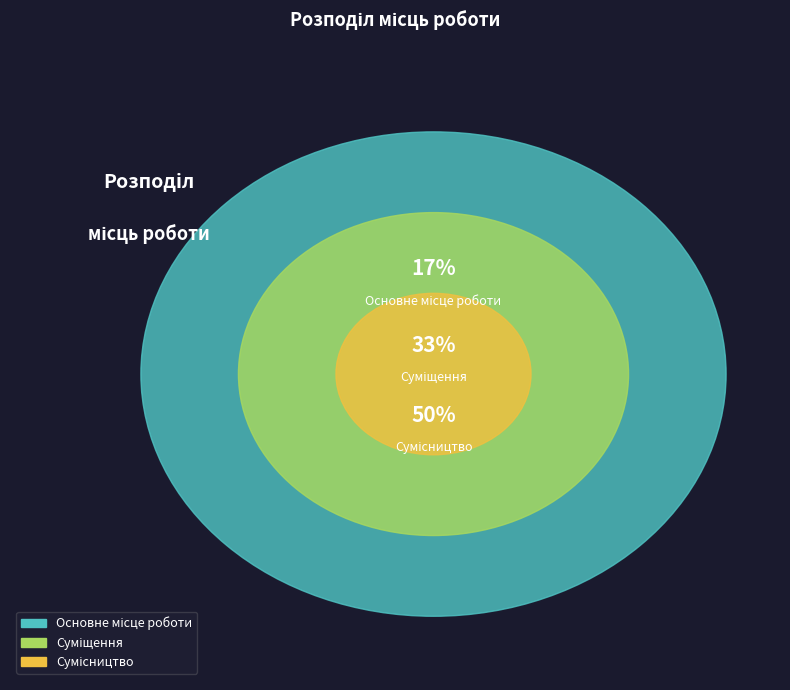

Is there any slice that represents more than half of the pie?

No